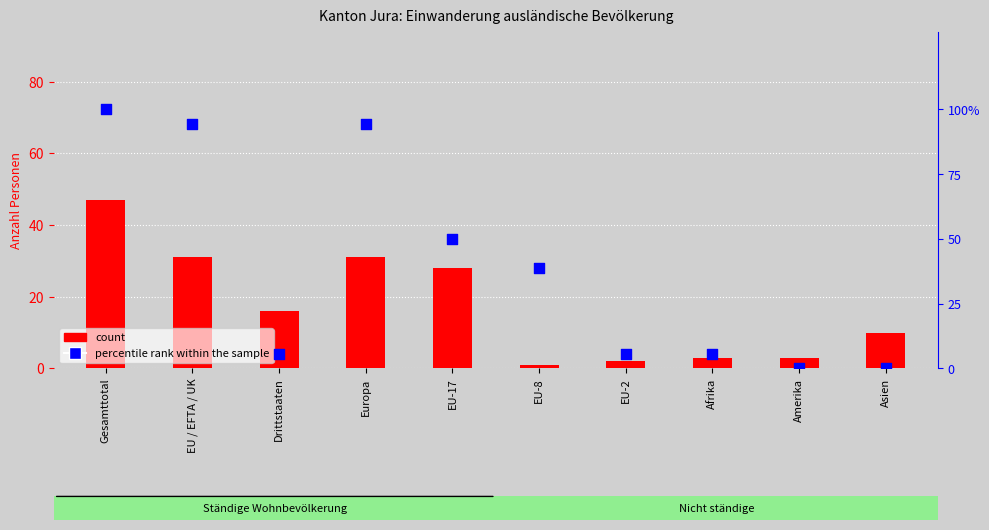

Which series contains the lowest Y value?

percentile rank within the sample